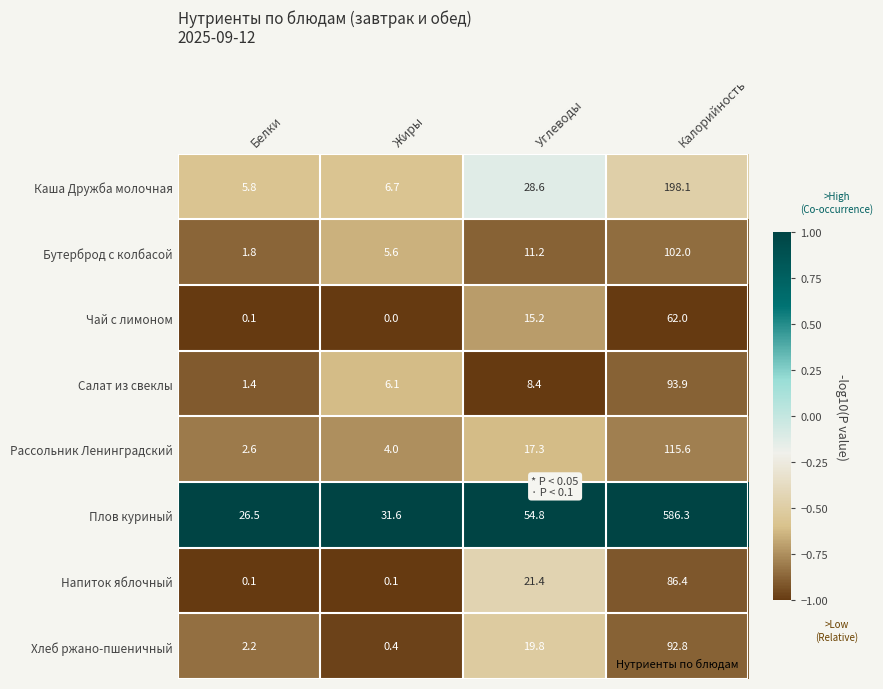

What is the difference between the second highest and second lowest values in the Хлеб ржано-пшеничный series?

17.6